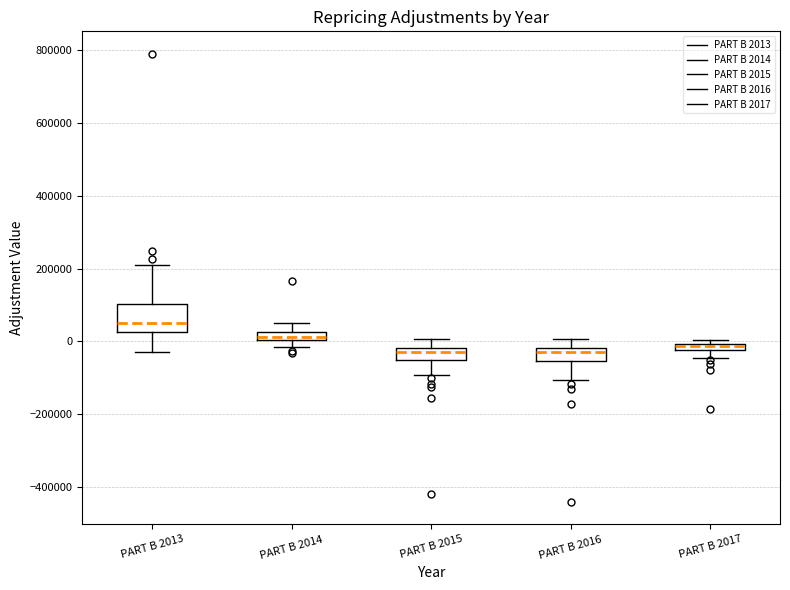

Comparing the boxes themselves (not the whiskers), which one is the tallest?

PART B 2013